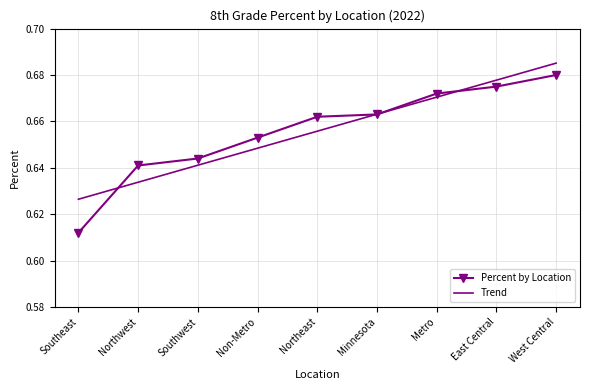

Is the value of Trend at Minnesota greater than the value of Percent by Location at Metro?

No